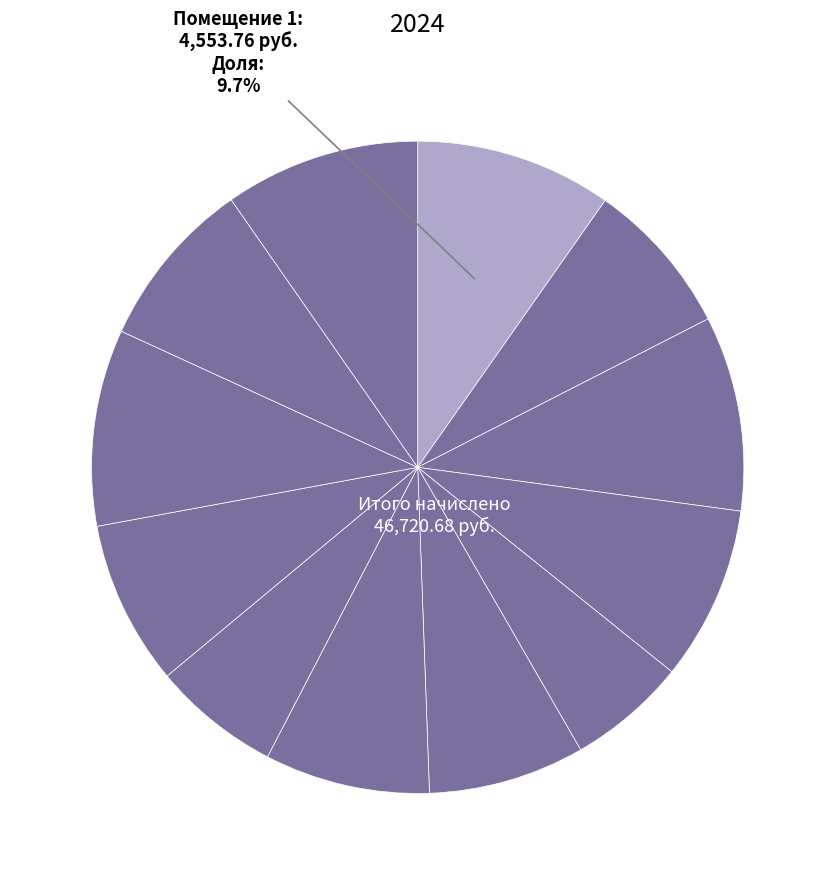

Count the number of slices in the pie.

12